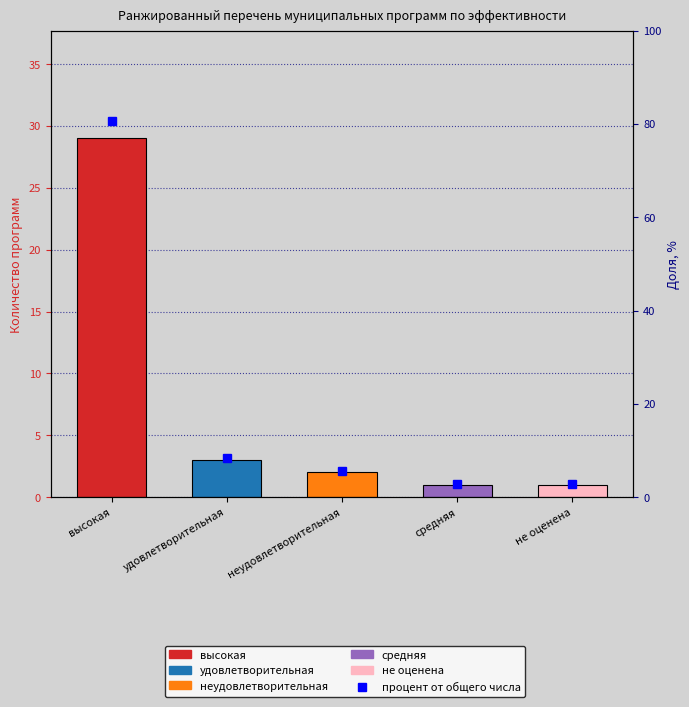

How many data points are less than 5?

2